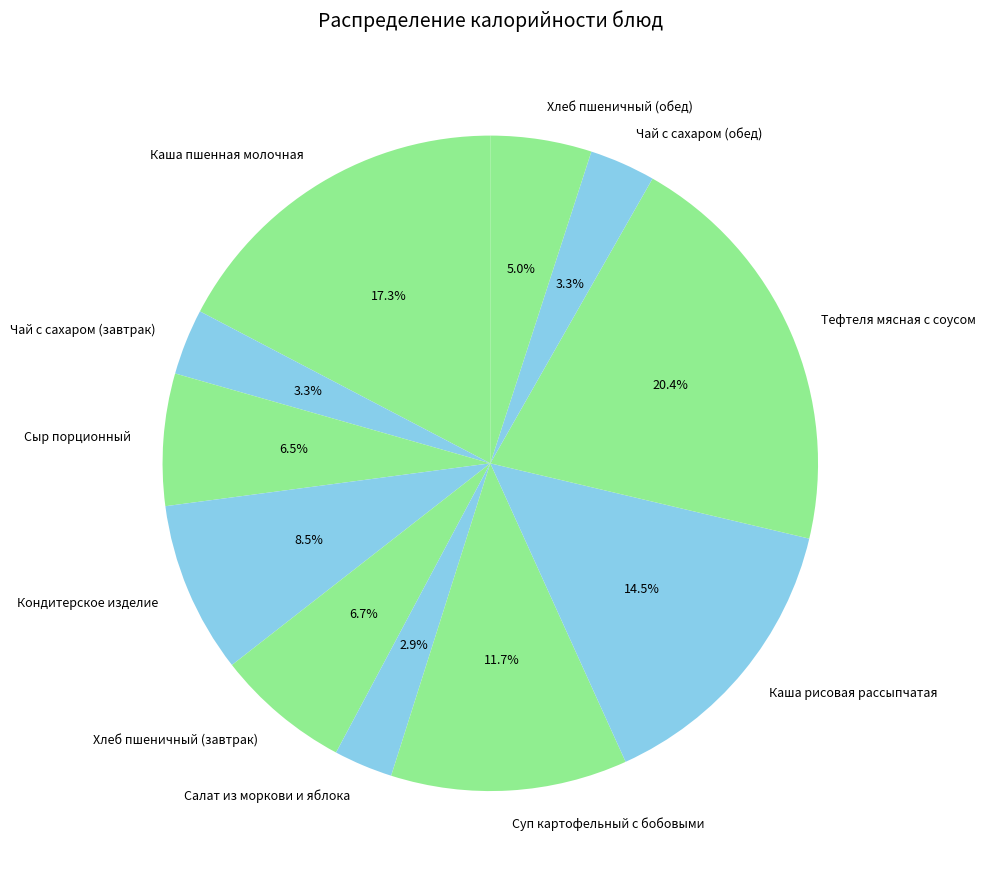

What is the largest slice in the pie chart?

Тефтеля мясная с соусом